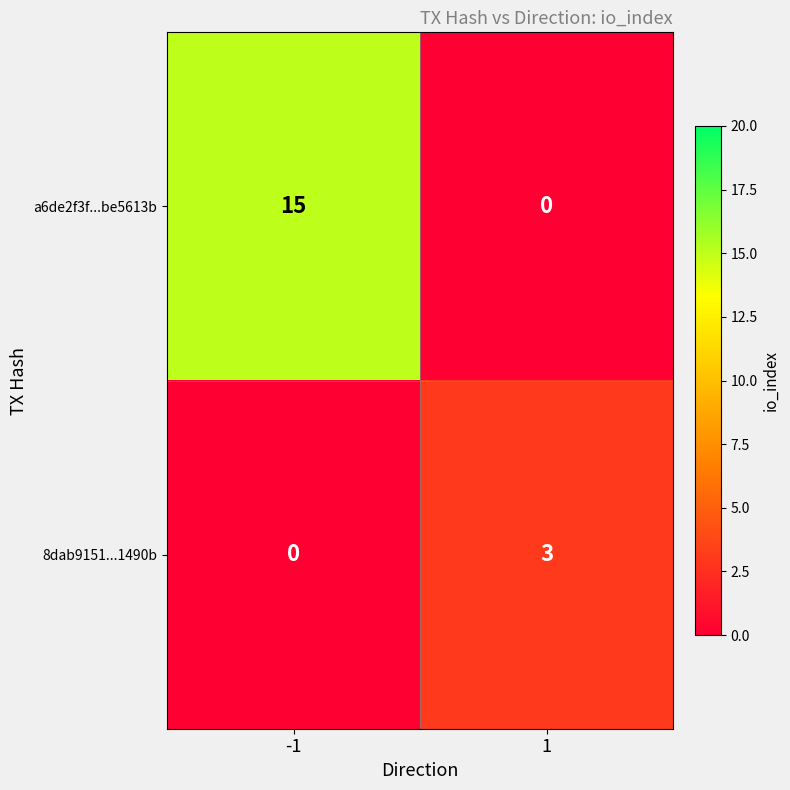

What is the greatest value displayed?

15